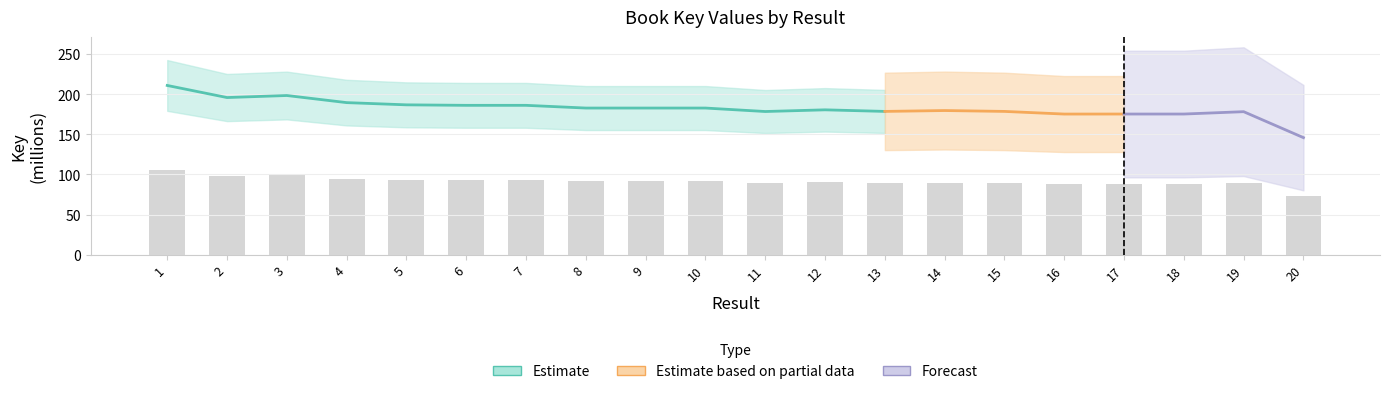

List the labels in order of value, largest first.

1, 3, 2, 4, 5, 6, 7, 8, 10, 9, 12, 14, 13, 15, 11, 19, 18, 17, 16, 20